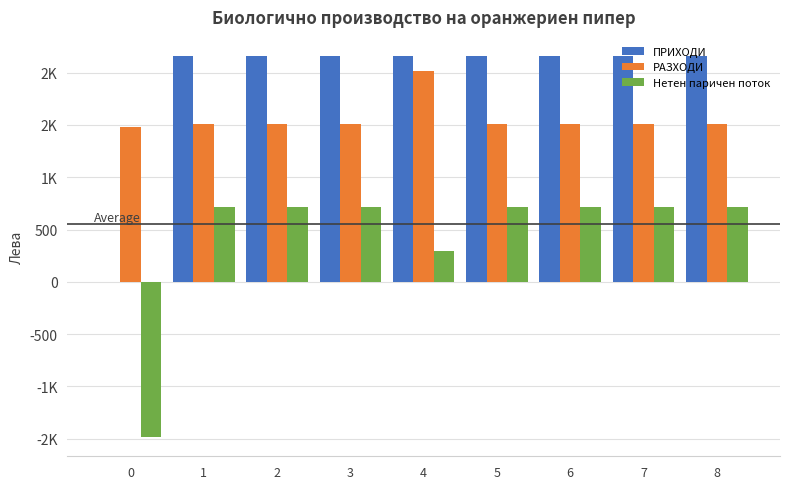

Between 4 and 8, which series saw the biggest shift?

РАЗХОДИ